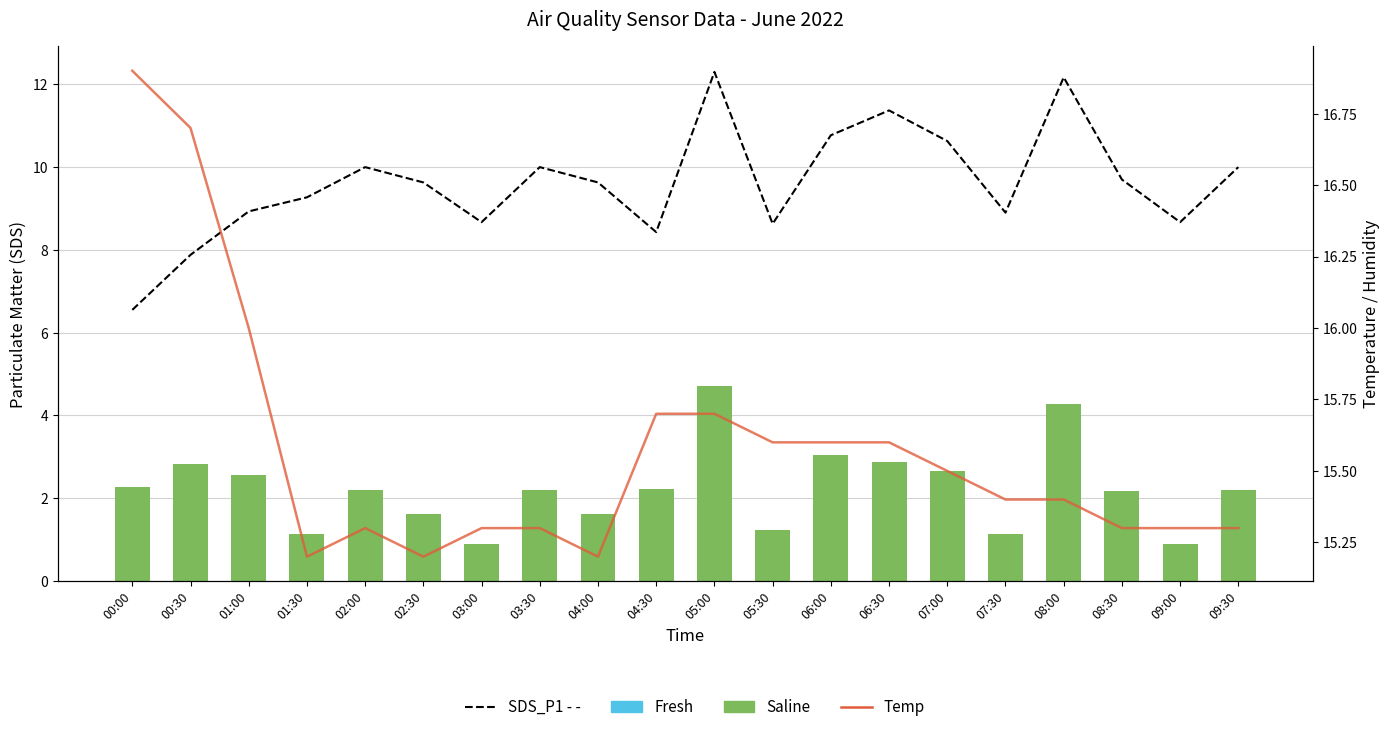

What is the label of the 1st bar from the right?

09:30